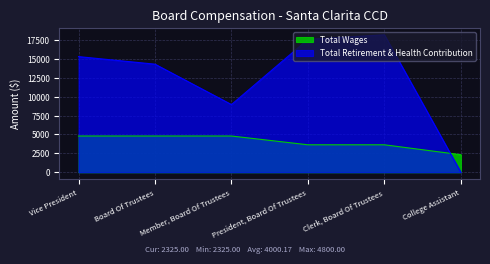

How many intersections are there between Total Retirement & Health Contribution and Total Wages?

1